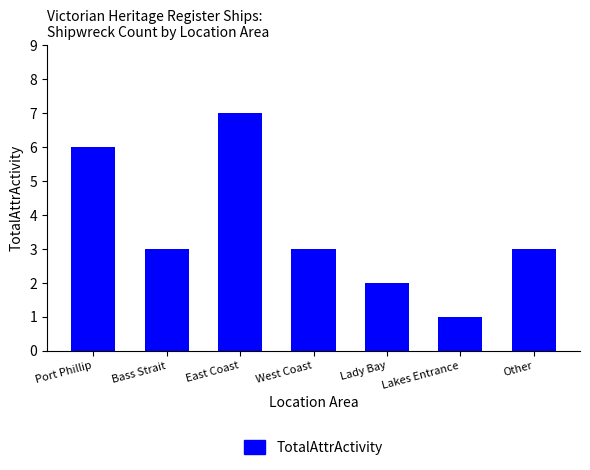

Are the bars horizontal?

No